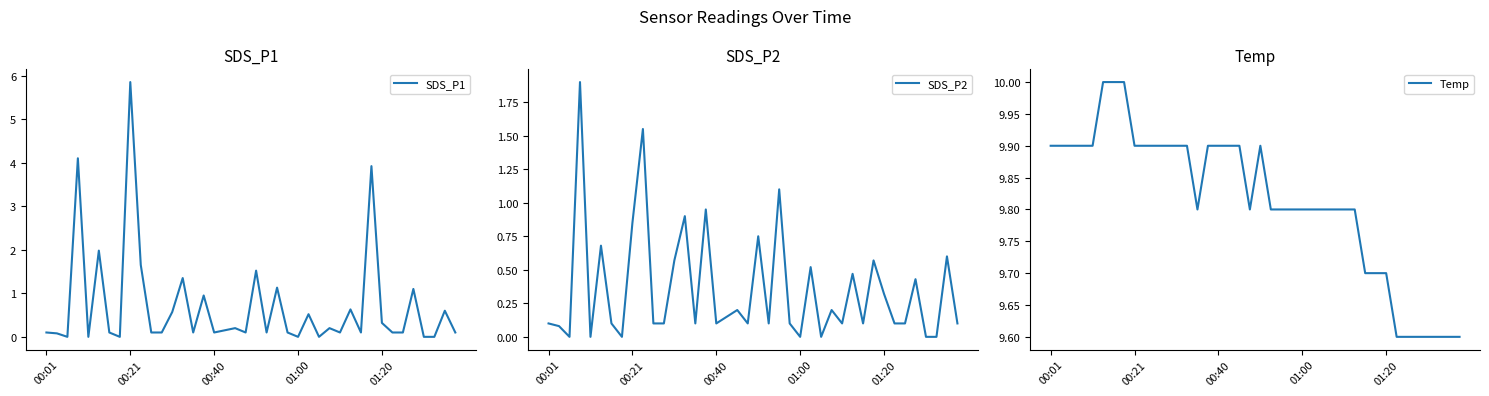

What is the difference between the maximum and minimum values in the SDS_P1 series?

5.8